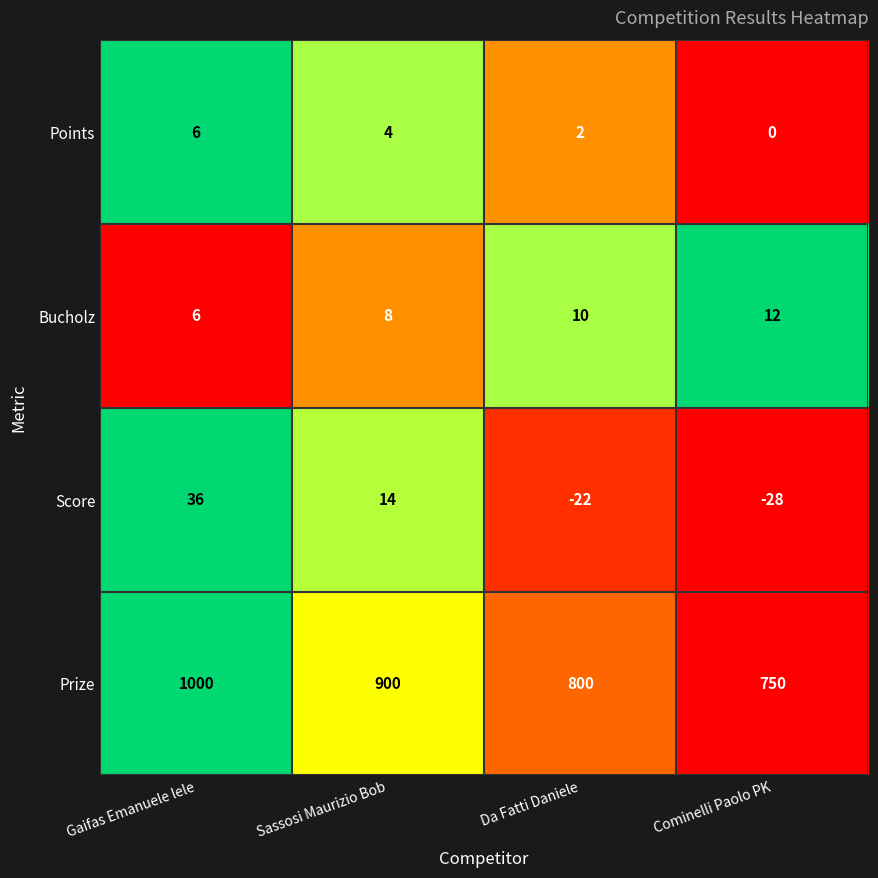

Count the number of categories in the chart.

4